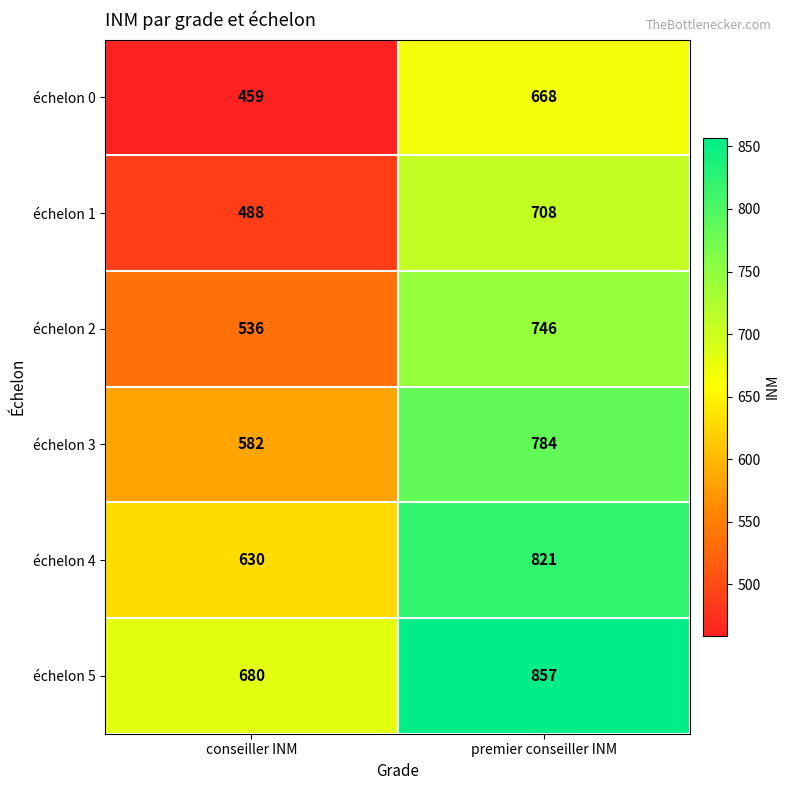

What is the average value of the échelon 2 series?

641